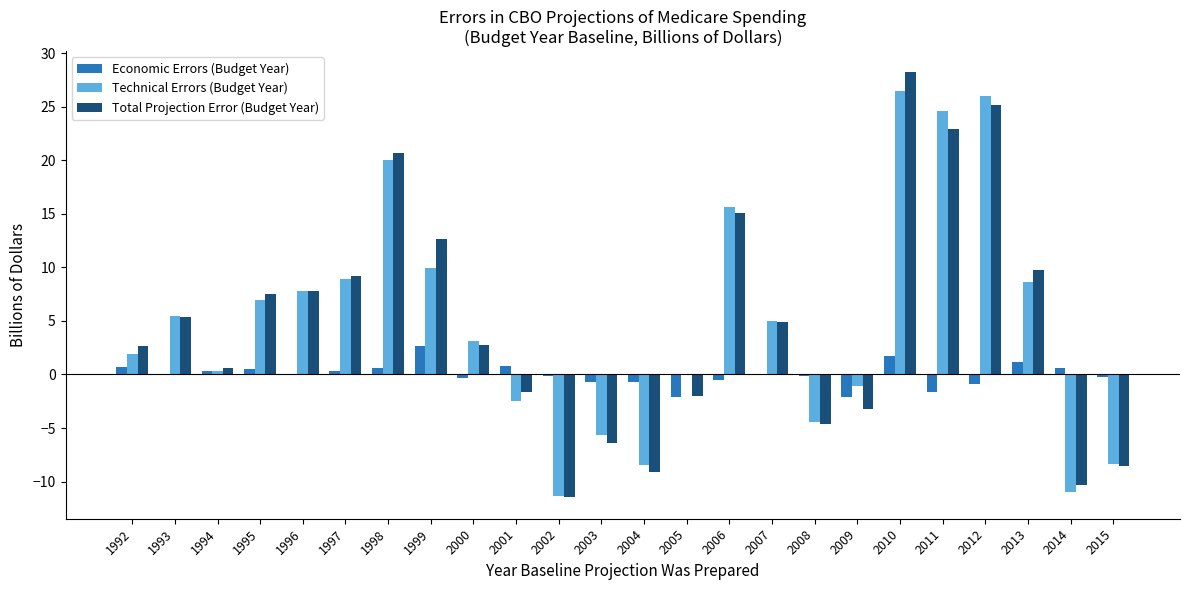

What is the total value across all series at 2002?

-23.0